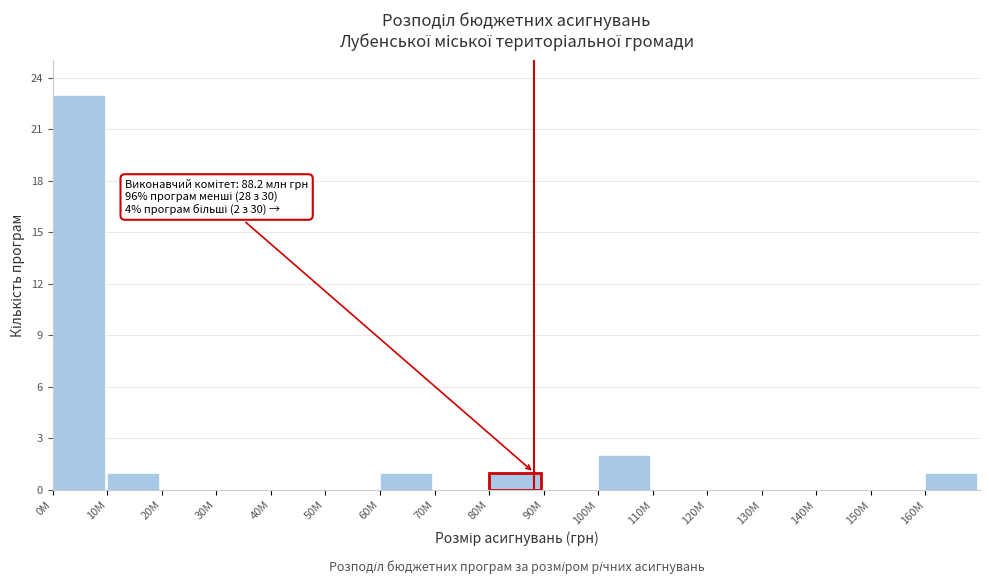

Which category has the highest value across all series?

0M